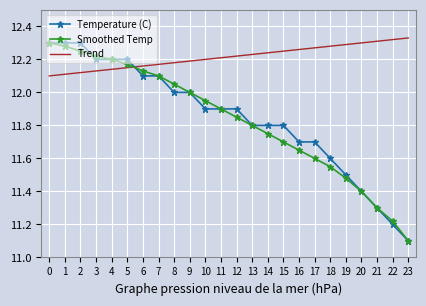

The value of Temperature (C) at 14 is 19.5. True or false?

False